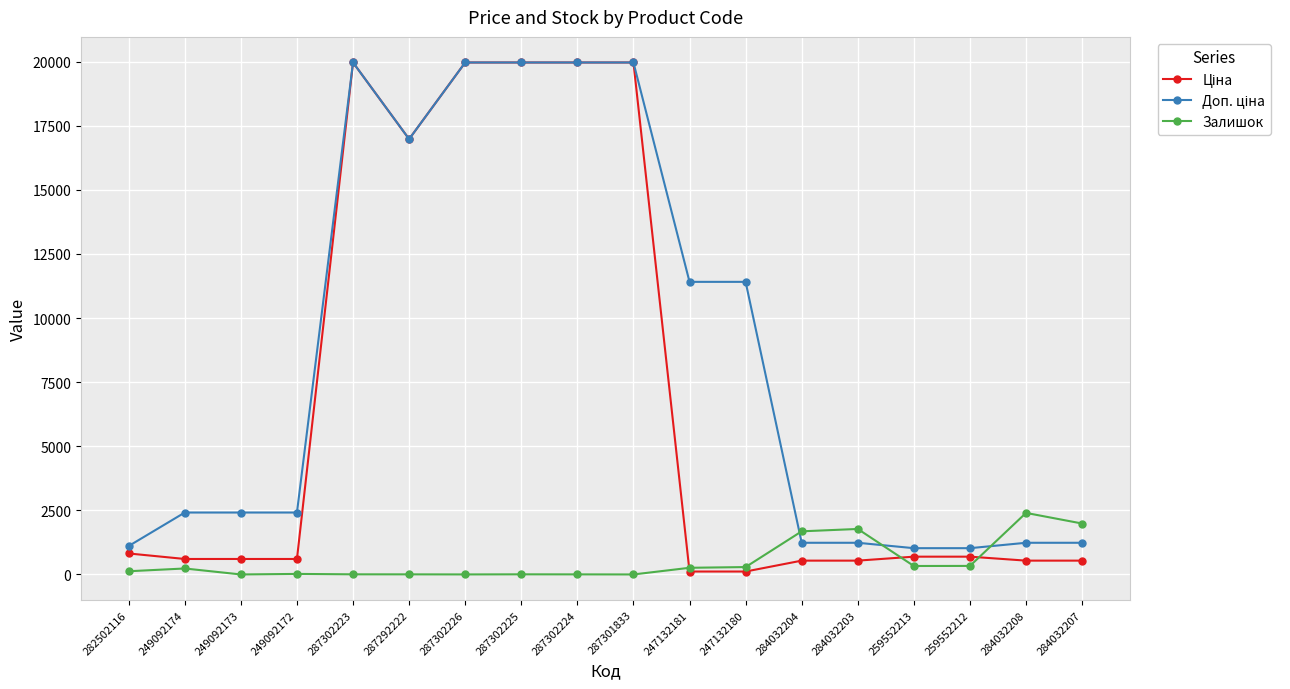

Read the Залишок value at 284032203.

1774.0